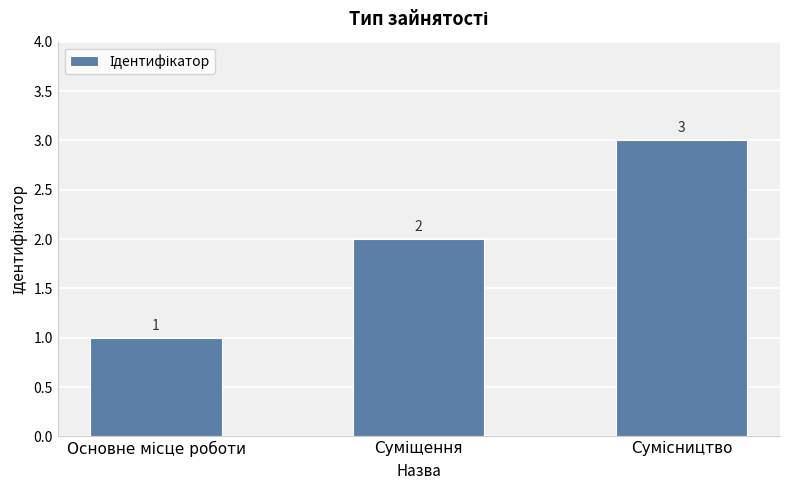

What is the value of the 2nd bar from the left?

2